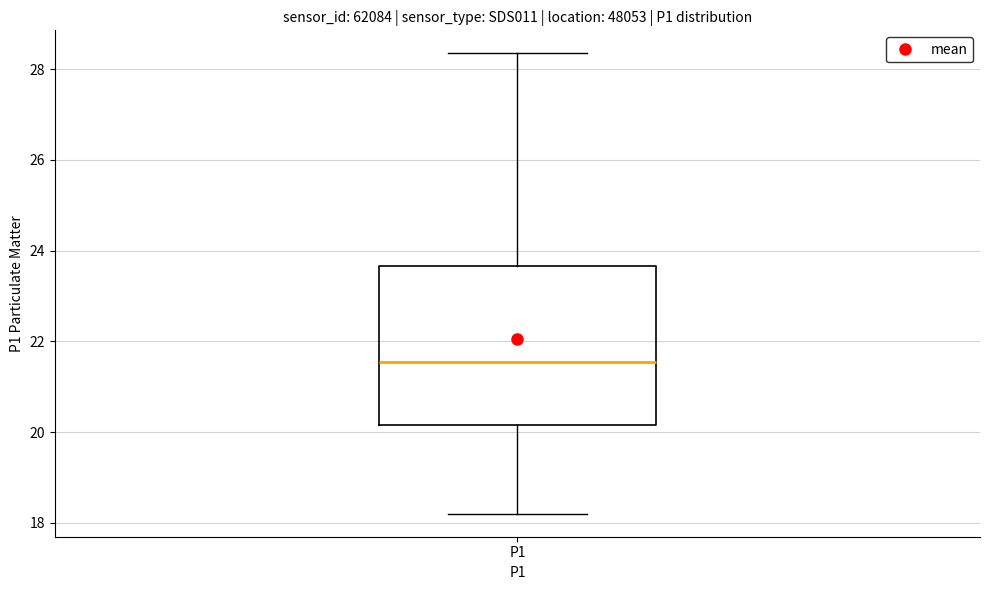

Read this box plot against the y-axis: the position of the median line, the range covered by the box, and the ends of both whiskers. The values are not printed on the chart, so give them approximately, as read against the axis.

median 21.6, box 20.2 to 23.6, whiskers 18.2 to 28.4